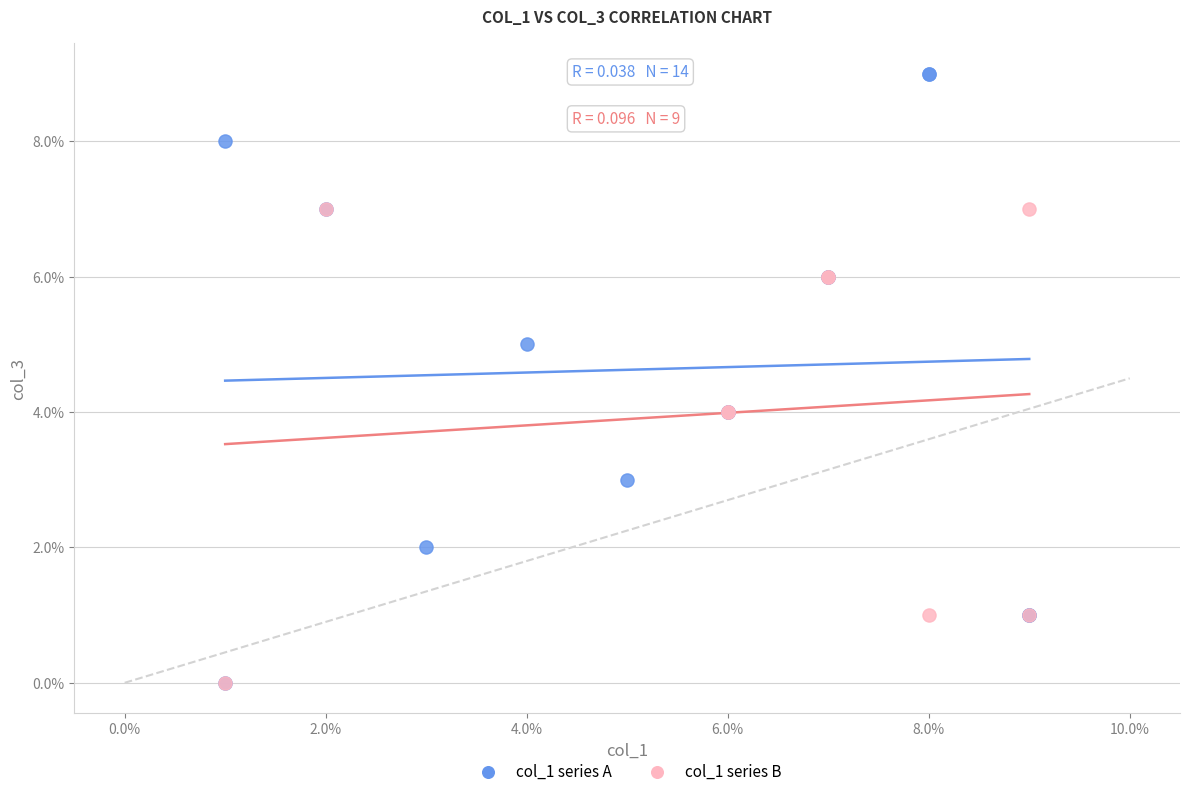

Which series reaches the maximum Y coordinate?

col_1 series A